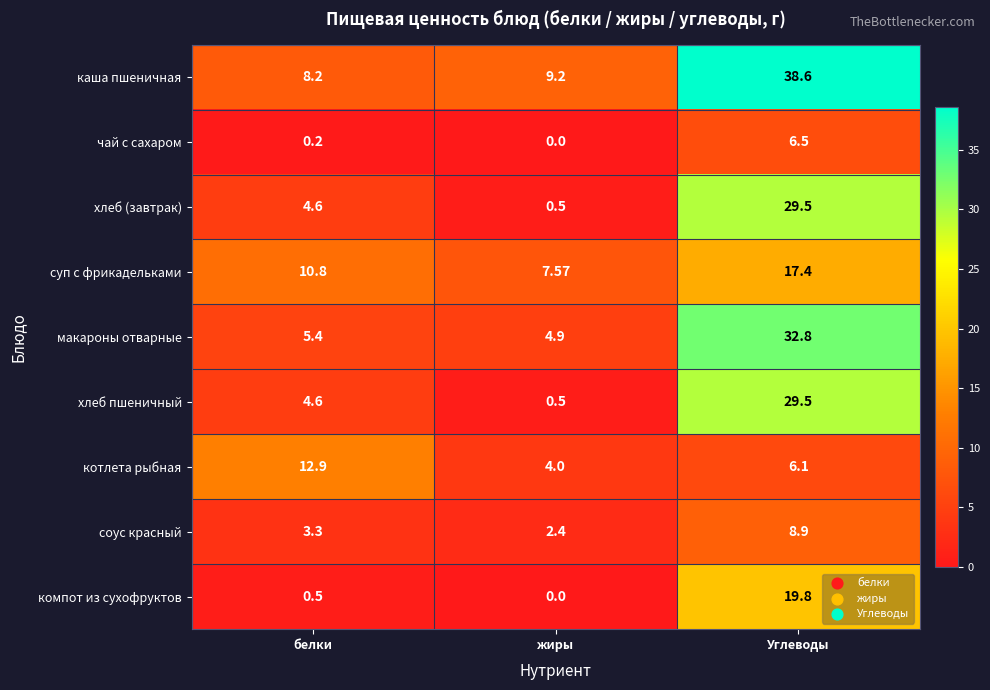

At how many categories does at least one series exceed 2?

3